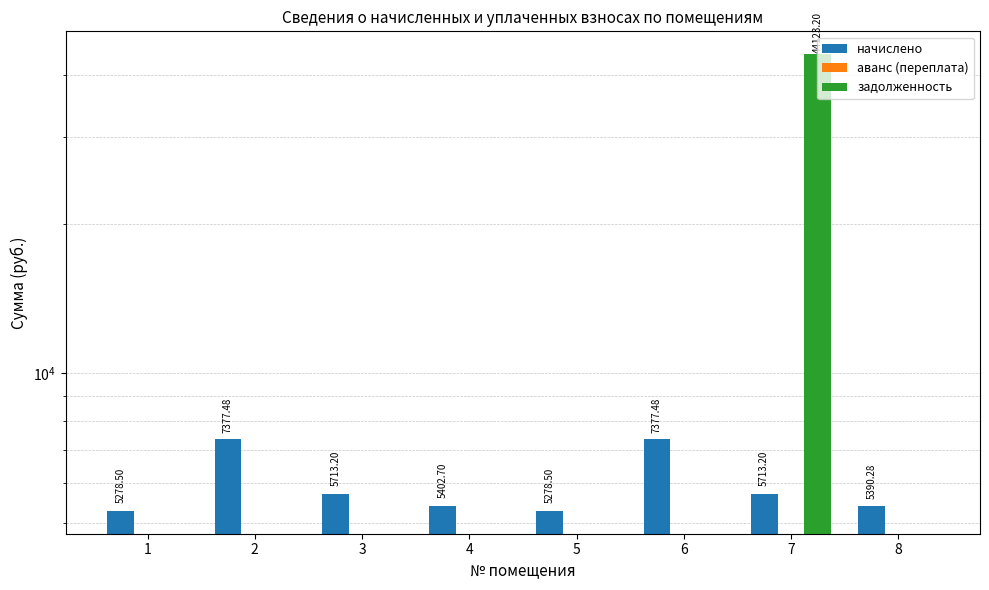

How many bars are there in each group?

3